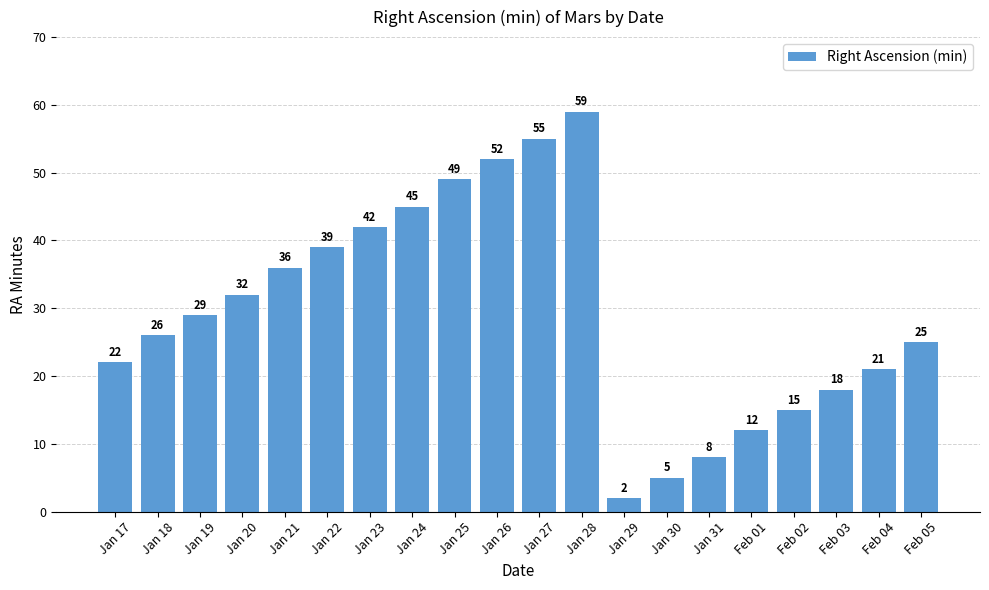

What is the difference between the maximum and minimum values?

57